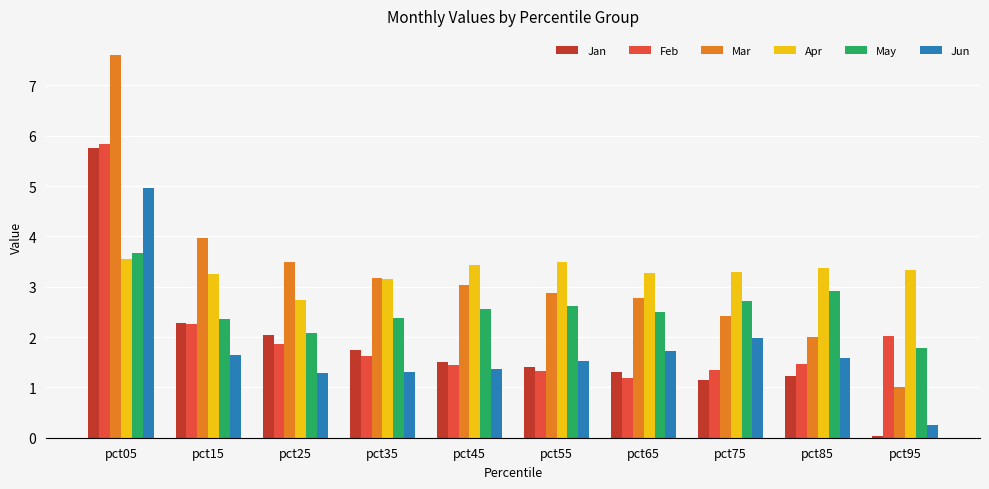

What are all the series names shown in the legend?

Jan, Feb, Mar, Apr, May, Jun